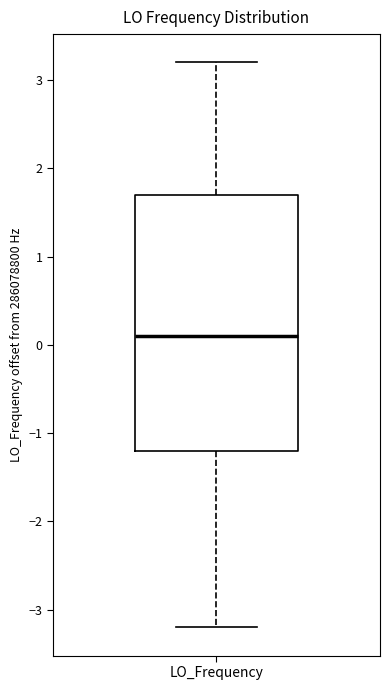

Where does the lower whisker of the box for LO_Frequency end on the y-axis? The values are not printed on the chart, so give them approximately, as read against the axis.

-3.2